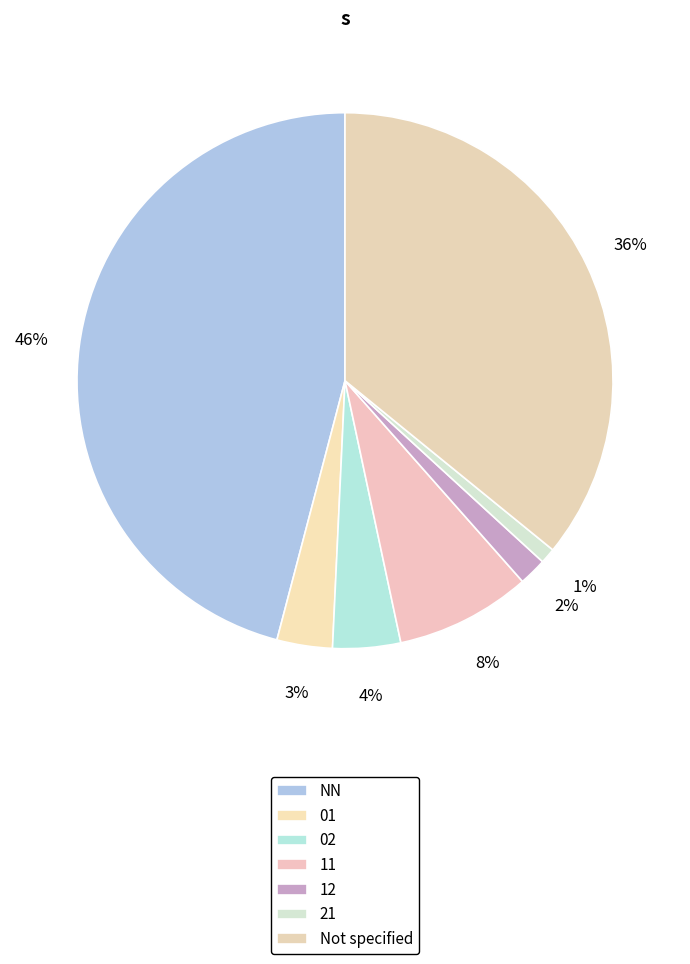

How many segments does this pie chart have?

7